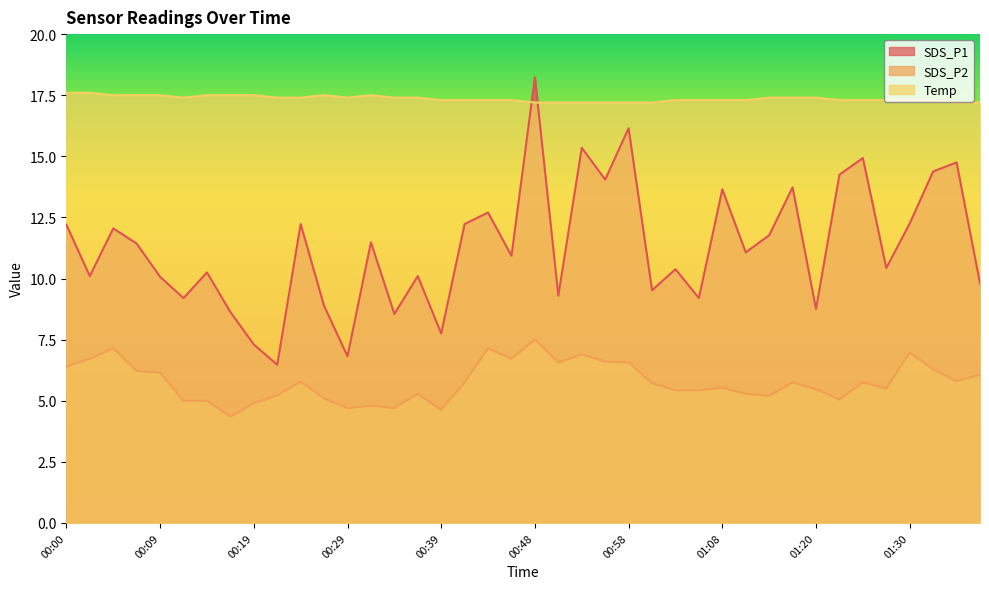

What position from the left is 00:48?

21